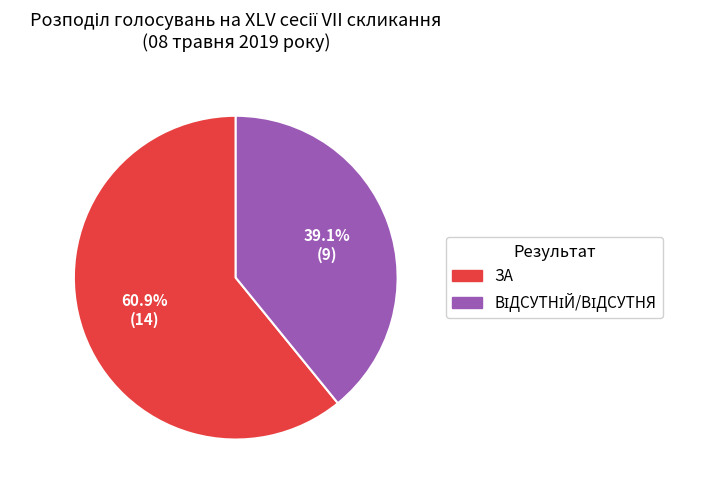

What percentage is the ЗА slice, to the nearest percent?

61%